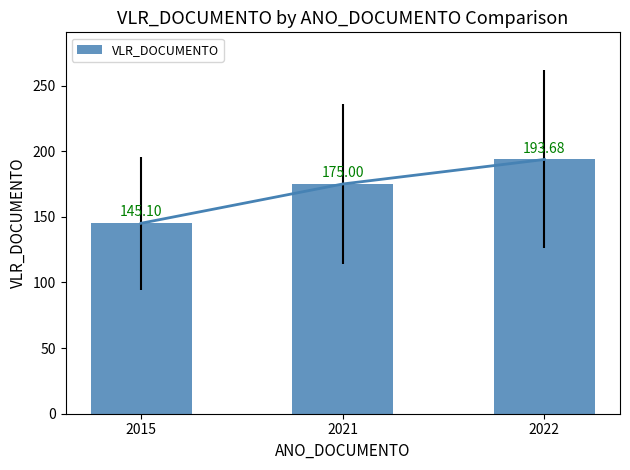

Rank the categories by value from highest to lowest.

2022, 2021, 2015